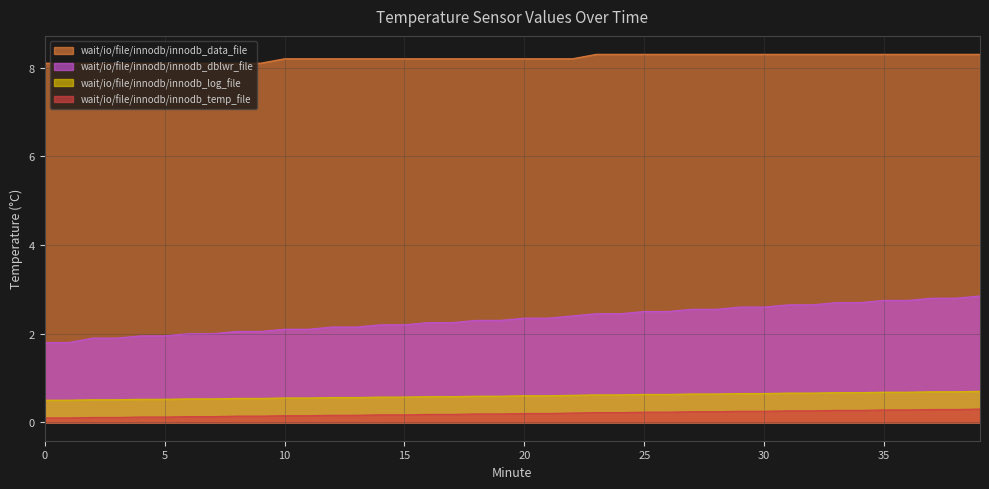

Reading left to right, extract all data points from this chart.

wait/io/file/innodb/innodb_data_file: 0=8.1	1=8.1	2=8.1	3=8.1	4=8.1	5=8.1	6=8.1	7=8.1	8=8.1	9=8.1	10=8.2	11=8.2	12=8.2	13=8.2	14=8.2	15=8.2	16=8.2	17=8.2	18=8.2	19=8.2	20=8.2	21=8.2	22=8.2	23=8.3	24=8.3	25=8.3	26=8.3	27=8.3	28=8.3	29=8.3	30=8.3	31=8.3	32=8.3	33=8.3	34=8.3	35=8.3	36=8.3	37=8.3	38=8.3	39=8.3
wait/io/file/innodb/innodb_dblwr_file: 0=1.8	1=1.8	2=1.9	3=1.9	4=1.9	5=1.9	6=2.0	7=2.0	8=2.0	9=2.0	10=2.1	11=2.1	12=2.1	13=2.1	14=2.2	15=2.2	16=2.2	17=2.2	18=2.3	19=2.3	20=2.4	21=2.4	22=2.4	23=2.5	24=2.5	25=2.5	26=2.5	27=2.5	28=2.5	29=2.6	30=2.6	31=2.6	32=2.6	33=2.7	34=2.7	35=2.8	36=2.8	37=2.8	38=2.8	39=2.9
wait/io/file/innodb/innodb_log_file: 0=0.5	1=0.5	2=0.5	3=0.5	4=0.5	5=0.5	6=0.5	7=0.5	8=0.5	9=0.5	10=0.6	11=0.6	12=0.6	13=0.6	14=0.6	15=0.6	16=0.6	17=0.6	18=0.6	19=0.6	20=0.6	21=0.6	22=0.6	23=0.6	24=0.6	25=0.6	26=0.6	27=0.6	28=0.6	29=0.7	30=0.7	31=0.7	32=0.7	33=0.7	34=0.7	35=0.7	36=0.7	37=0.7	38=0.7	39=0.7
wait/io/file/innodb/innodb_temp_file: 0=0.1	1=0.1	2=0.1	3=0.1	4=0.1	5=0.1	6=0.1	7=0.1	8=0.1	9=0.1	10=0.1	11=0.1	12=0.2	13=0.2	14=0.2	15=0.2	16=0.2	17=0.2	18=0.2	19=0.2	20=0.2	21=0.2	22=0.2	23=0.2	24=0.2	25=0.2	26=0.2	27=0.2	28=0.2	29=0.2	30=0.2	31=0.3	32=0.3	33=0.3	34=0.3	35=0.3	36=0.3	37=0.3	38=0.3	39=0.3